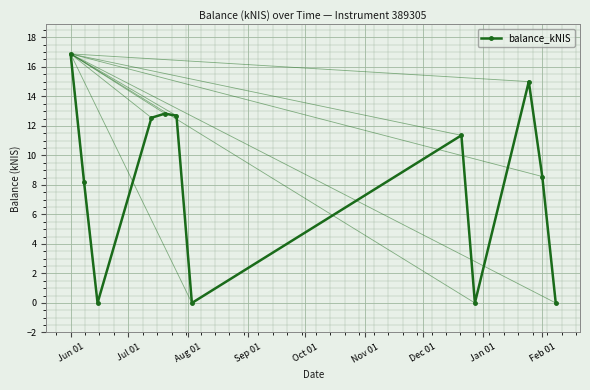

Reading right to left, transcribe all the data shown in this chart.

0.0	8.6	15.0	0.0	11.4	0.0	12.7	12.8	12.6	0.0	8.2	16.9